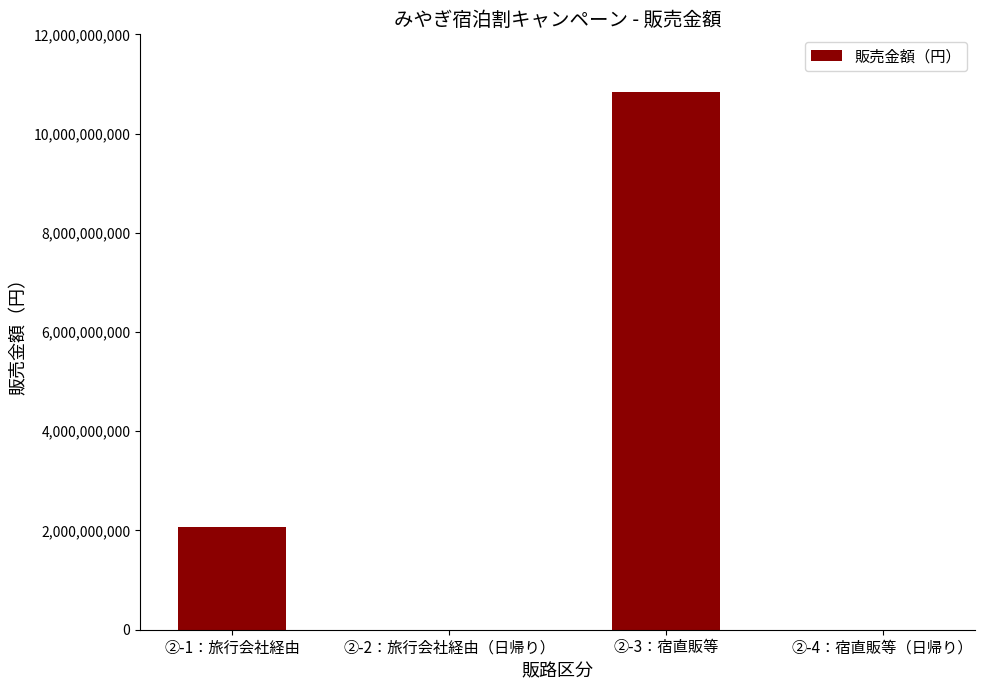

Are the bars grouped side by side (vs. stacked)?

No